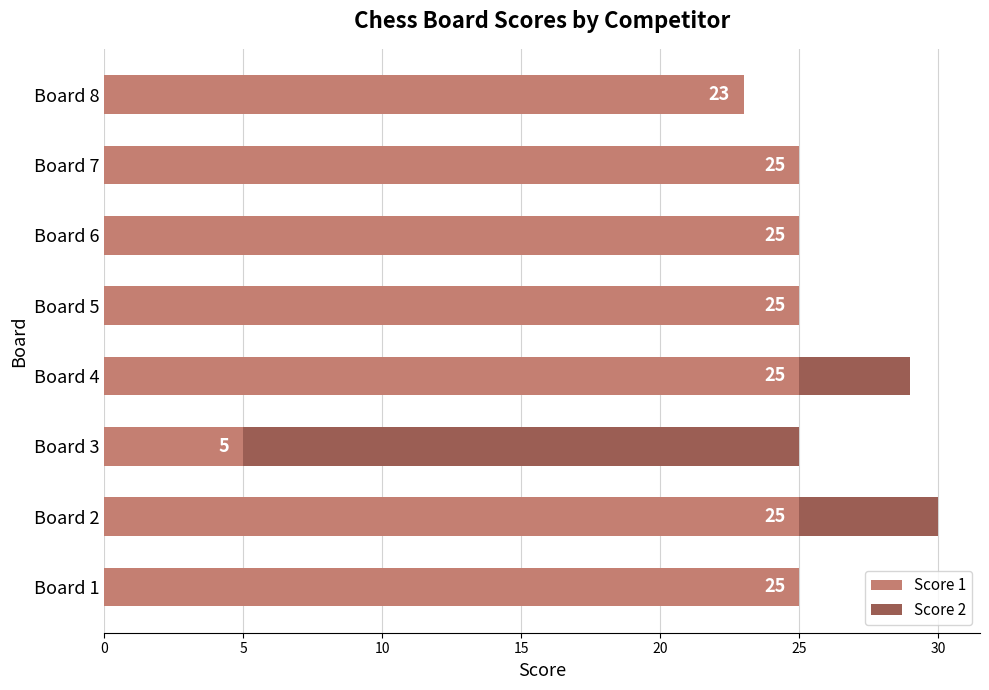

What is the sum of all Score 1 values?

178